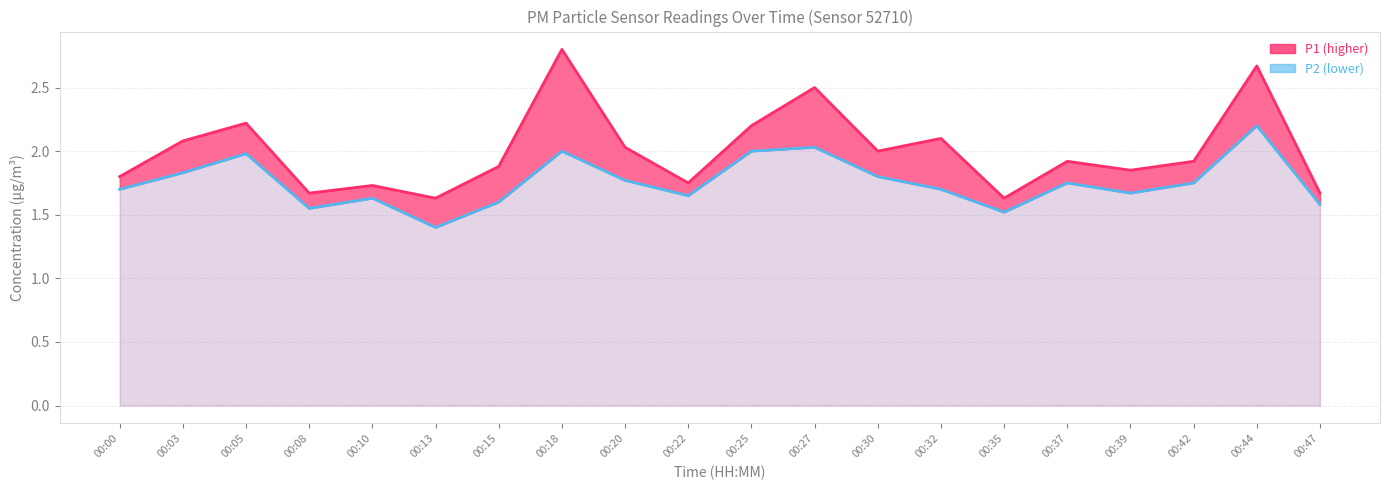

Which series has the largest total across all categories?

P1 line